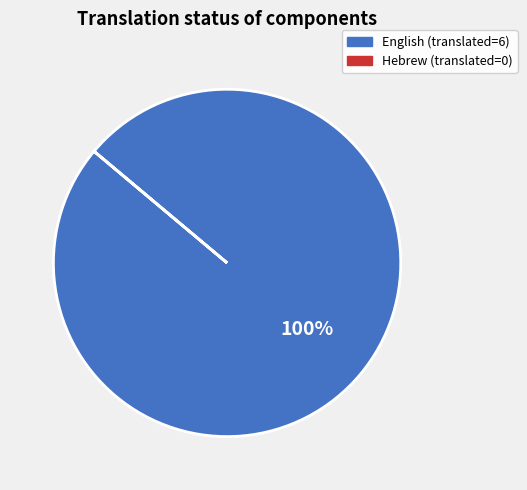

Does any single category account for the majority?

Yes